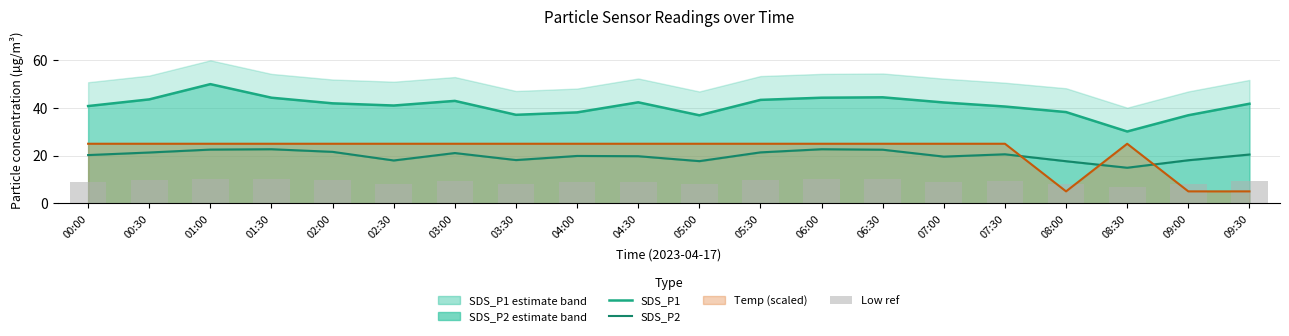

The Low ref series shows 13.4 at 04:30. True or false?

False